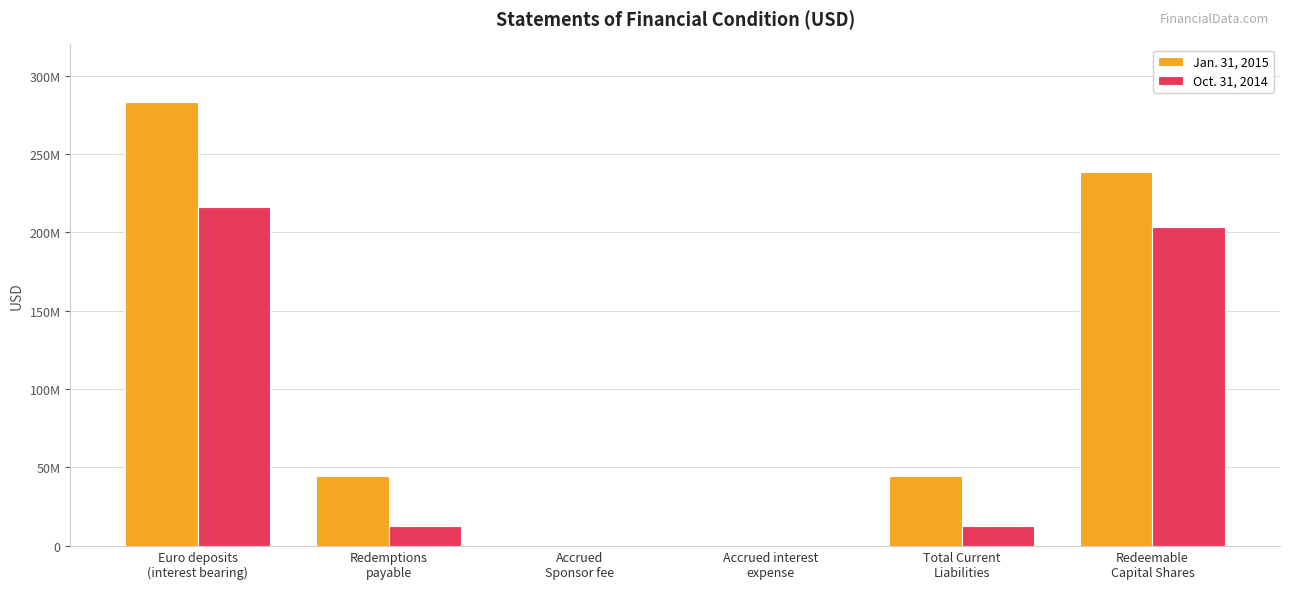

At which category is the sum across all series the highest?

Euro deposits
(interest bearing)